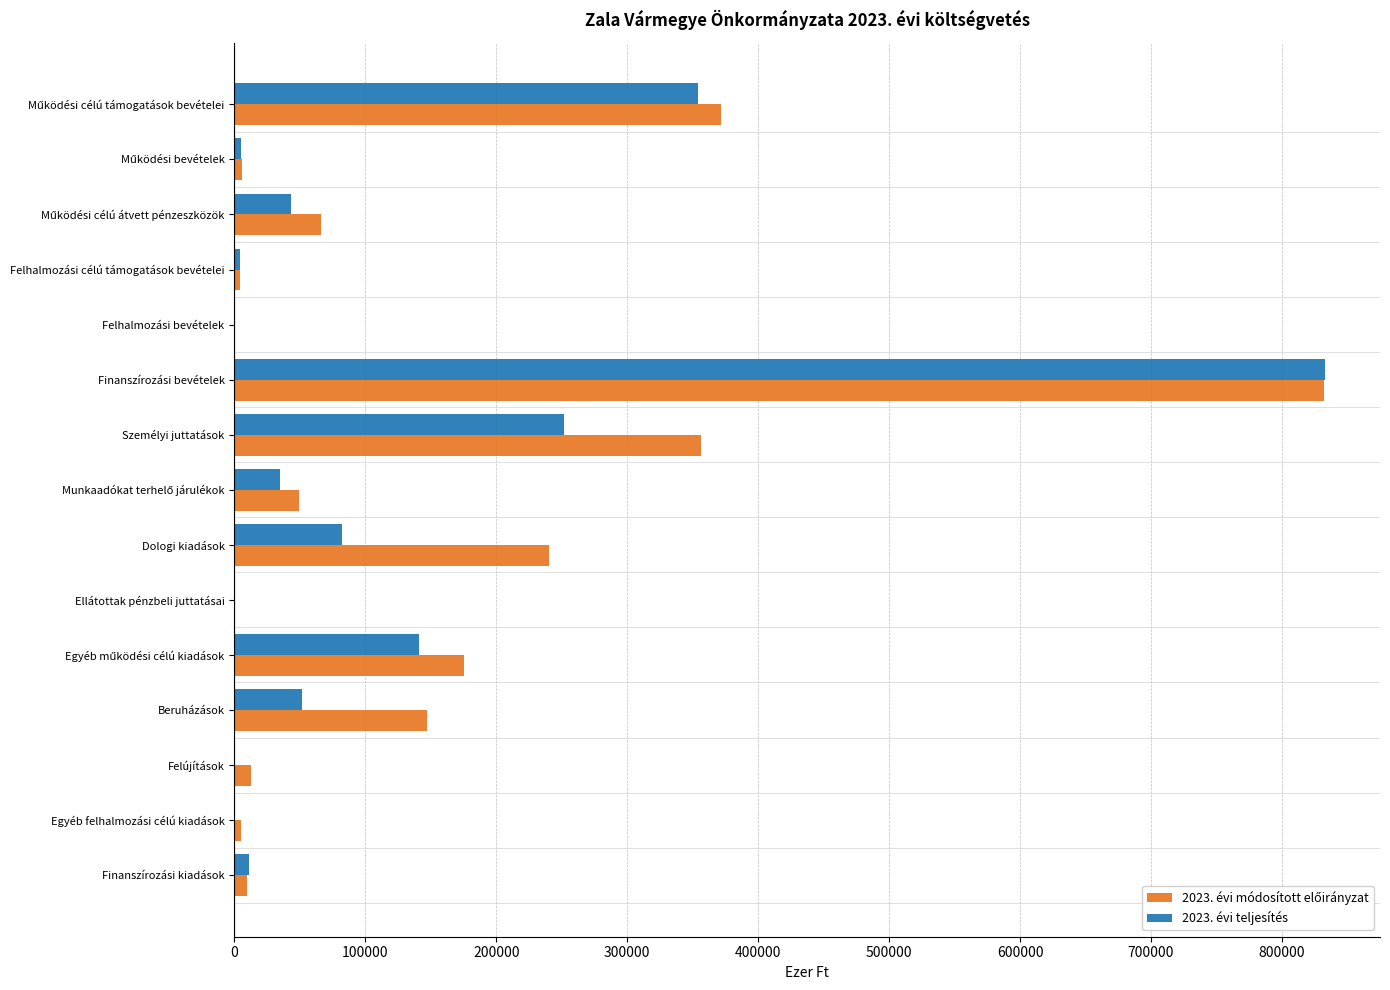

At which category is the sum across all series the highest?

Finanszírozási bevételek